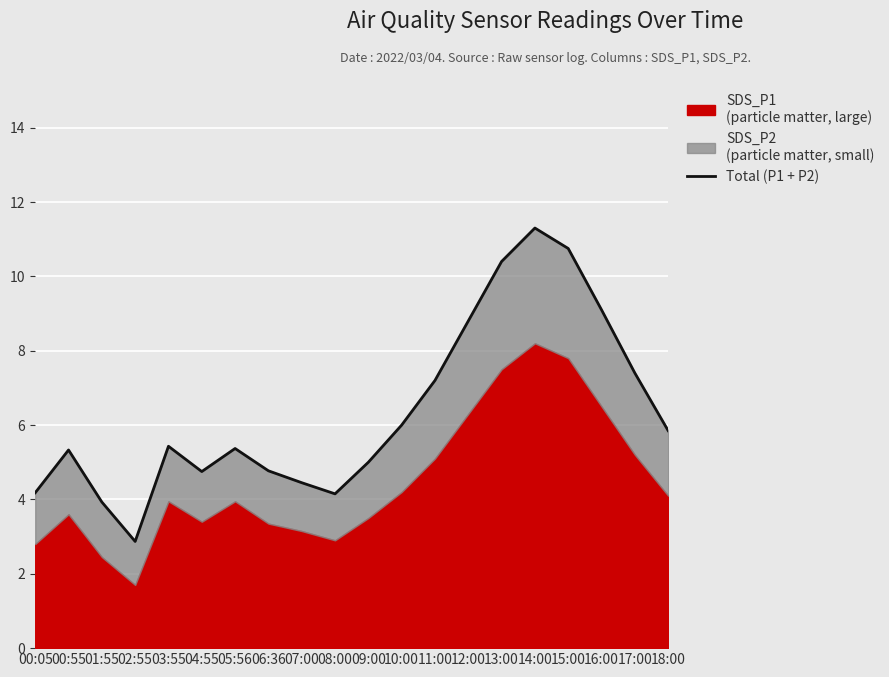

What is the smallest value displayed?

2.9